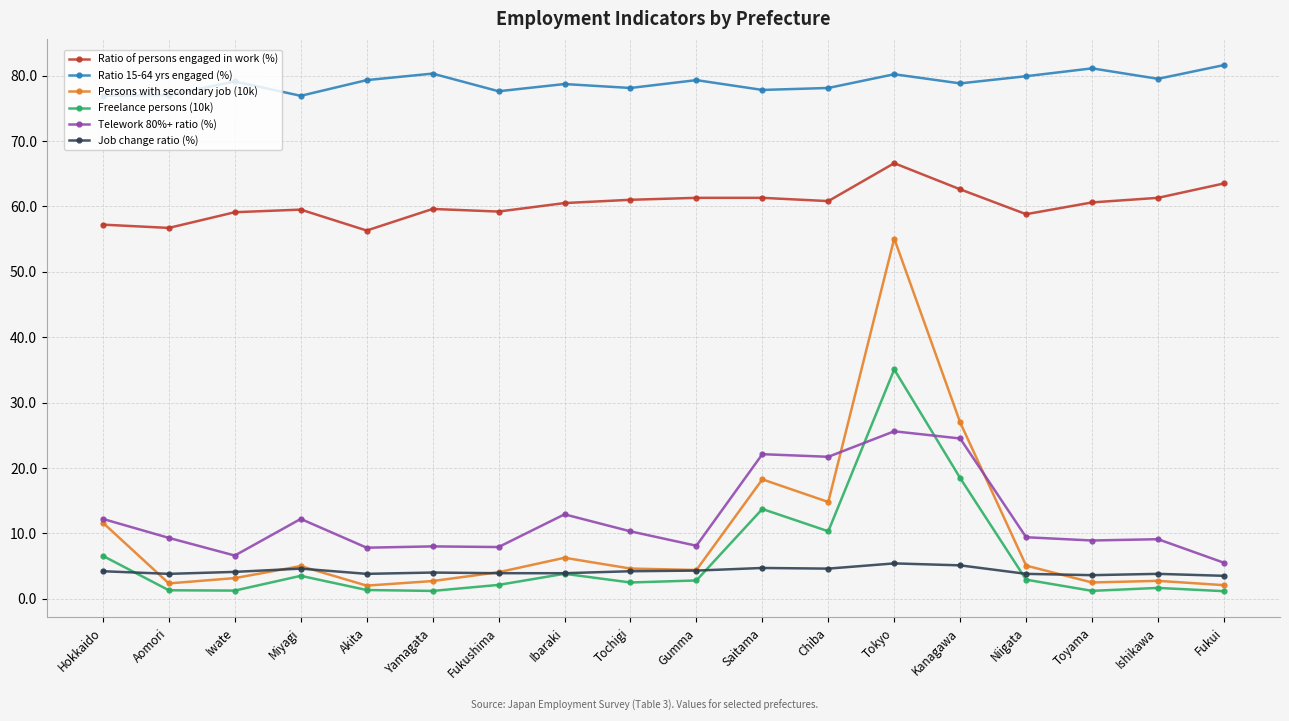

What is the difference between the highest and lowest values at Akita?

78.0